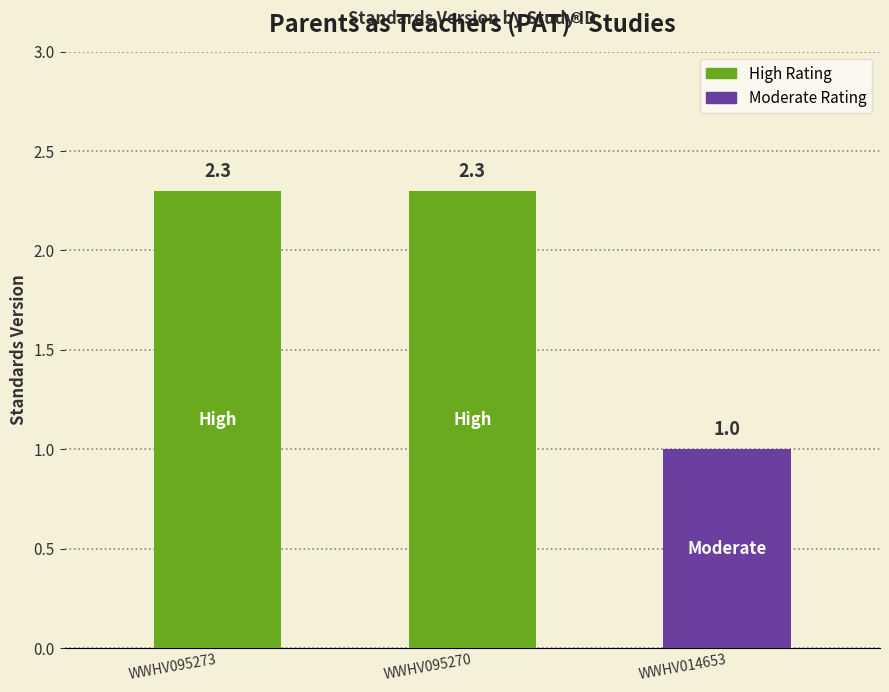

Count the values in the range 1 to 2.

1